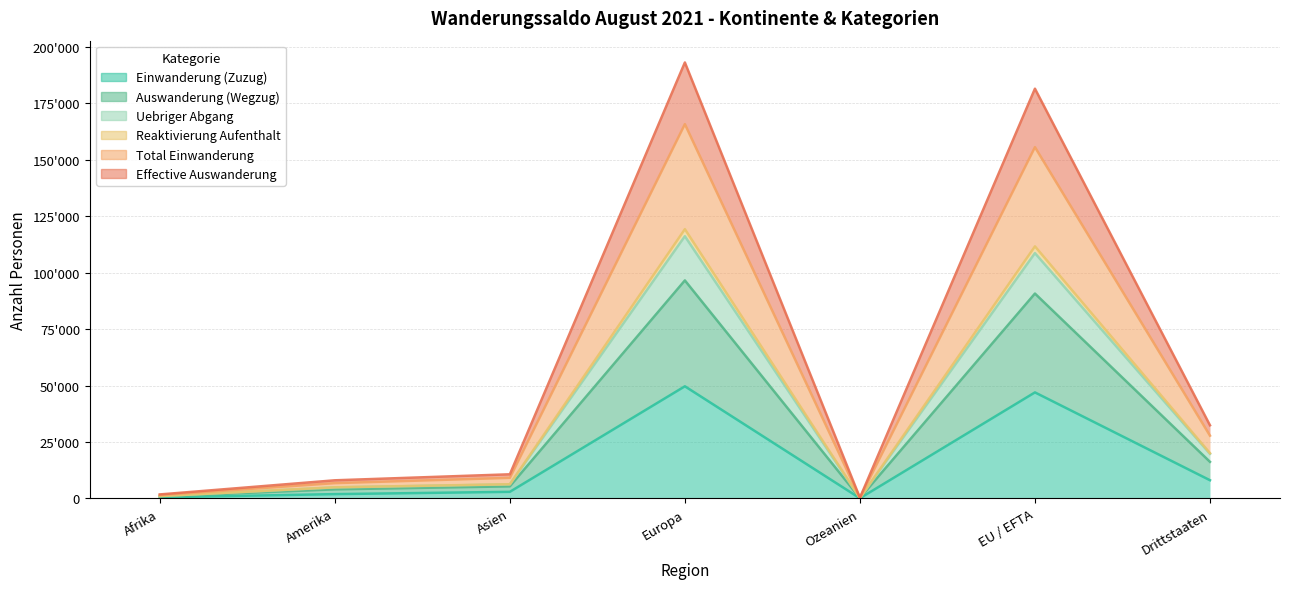

What is the total value across all series at Drittstaaten?

124193